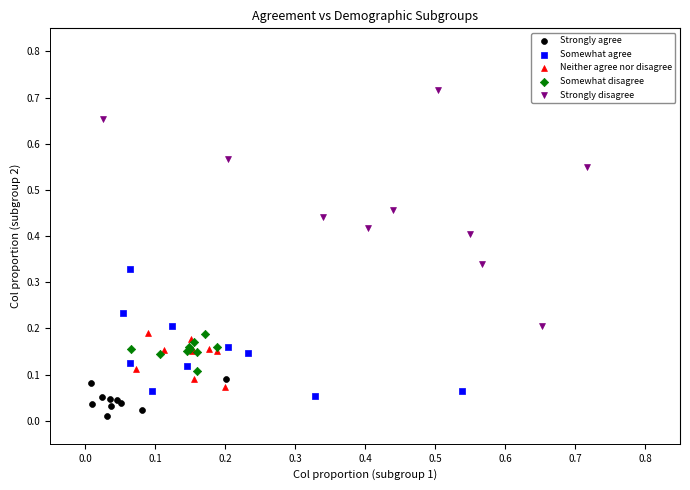

What are all the series names shown in the legend?

Strongly agree, Somewhat agree, Neither agree nor disagree, Somewhat disagree, Strongly disagree